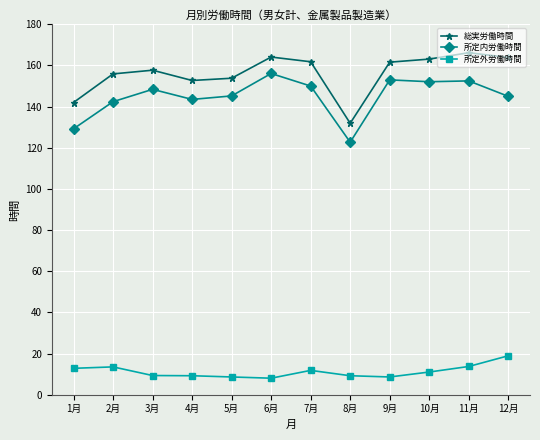

At 9月, list the series in order from largest to smallest.

総実労働時間, 所定内労働時間, 所定外労働時間